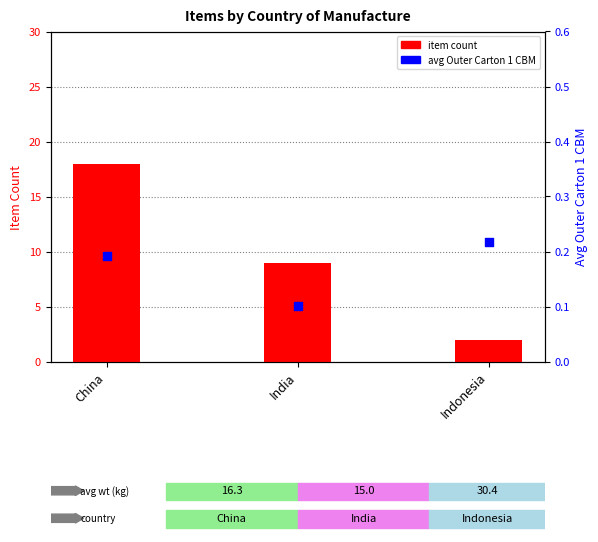

Which series has the largest total across all categories?

item count